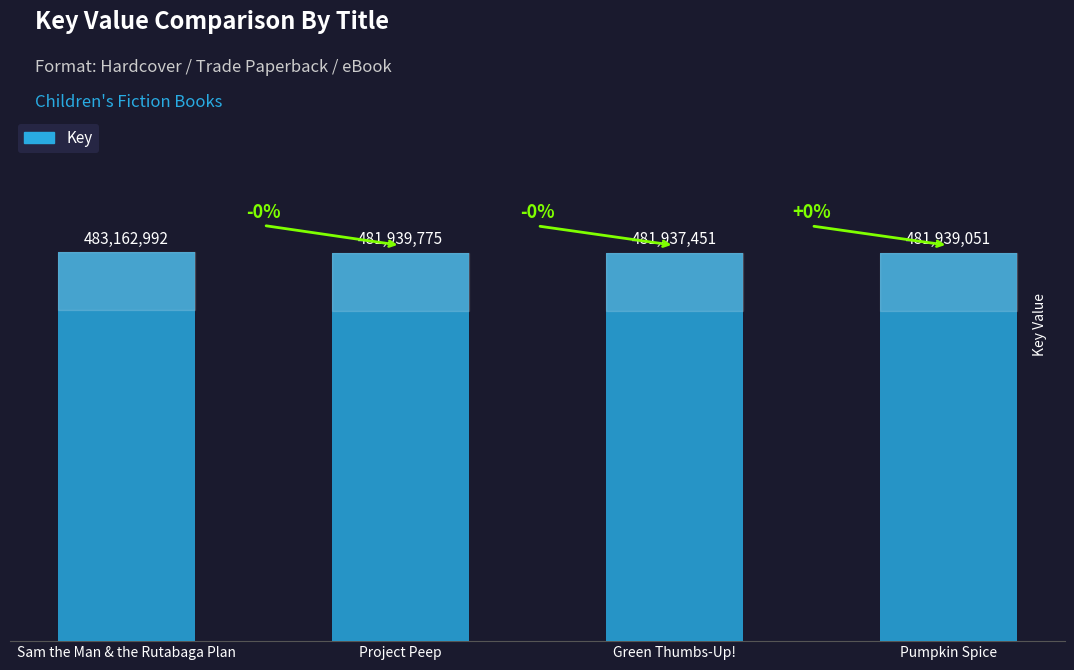

Approximately how many times larger is the value at Sam the Man & the Rutabaga Plan compared to Pumpkin Spice?

1.0